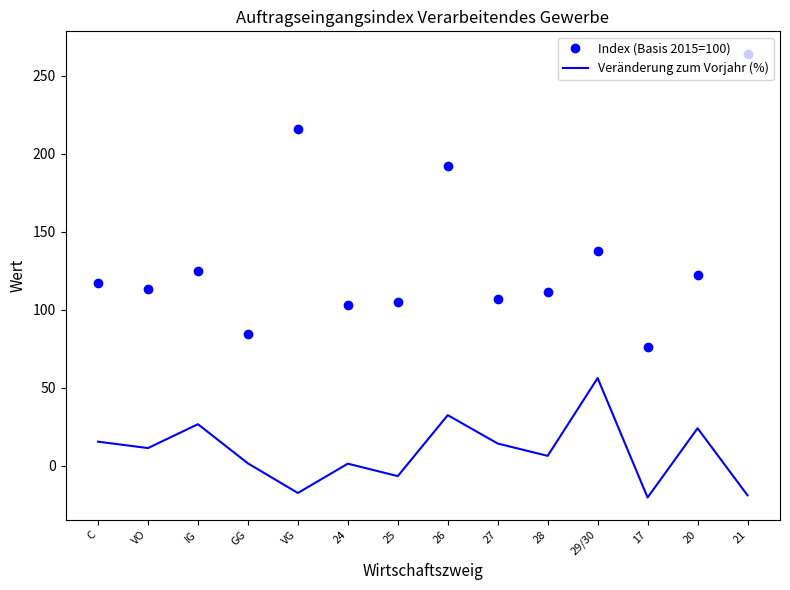

How many values in the Index (Basis 2015=100) series are below 116?

7